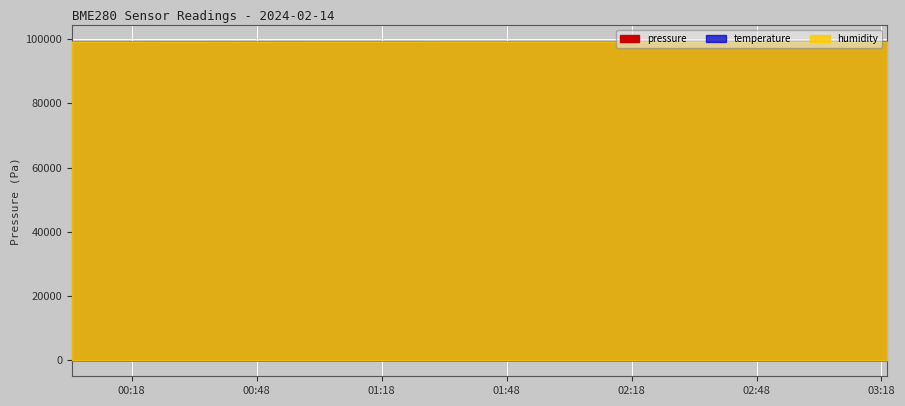

What value does the humidity series have at 2024-02-14T00:23:44?

52.6